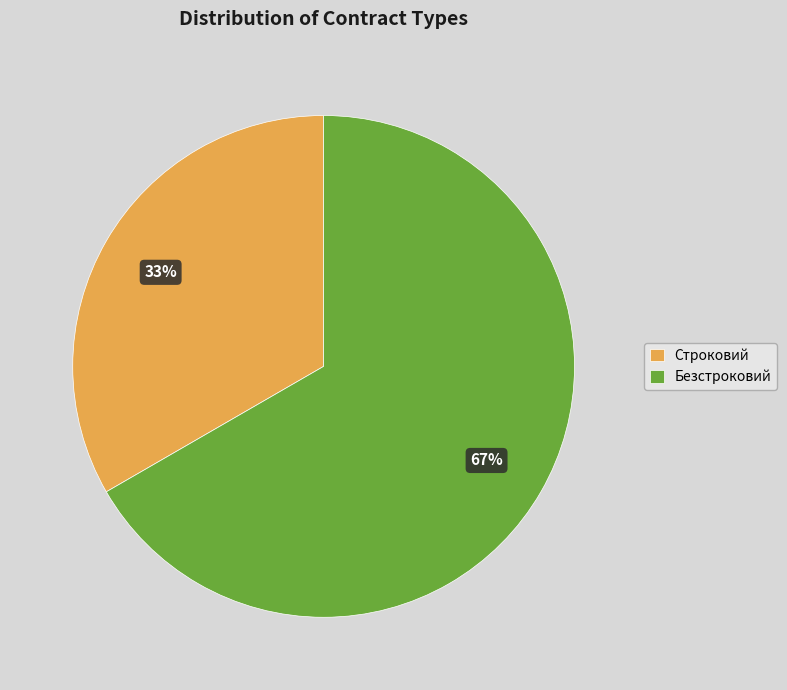

Is there a majority slice in this chart?

Yes